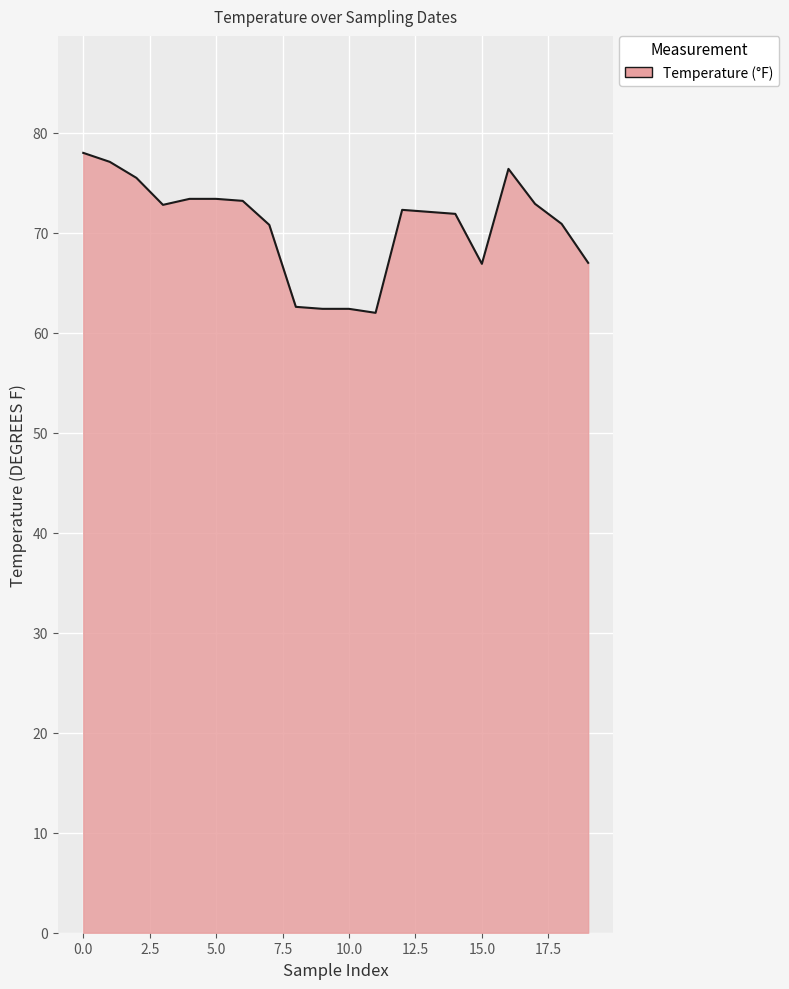

What is the difference between the maximum and minimum values?

16.0